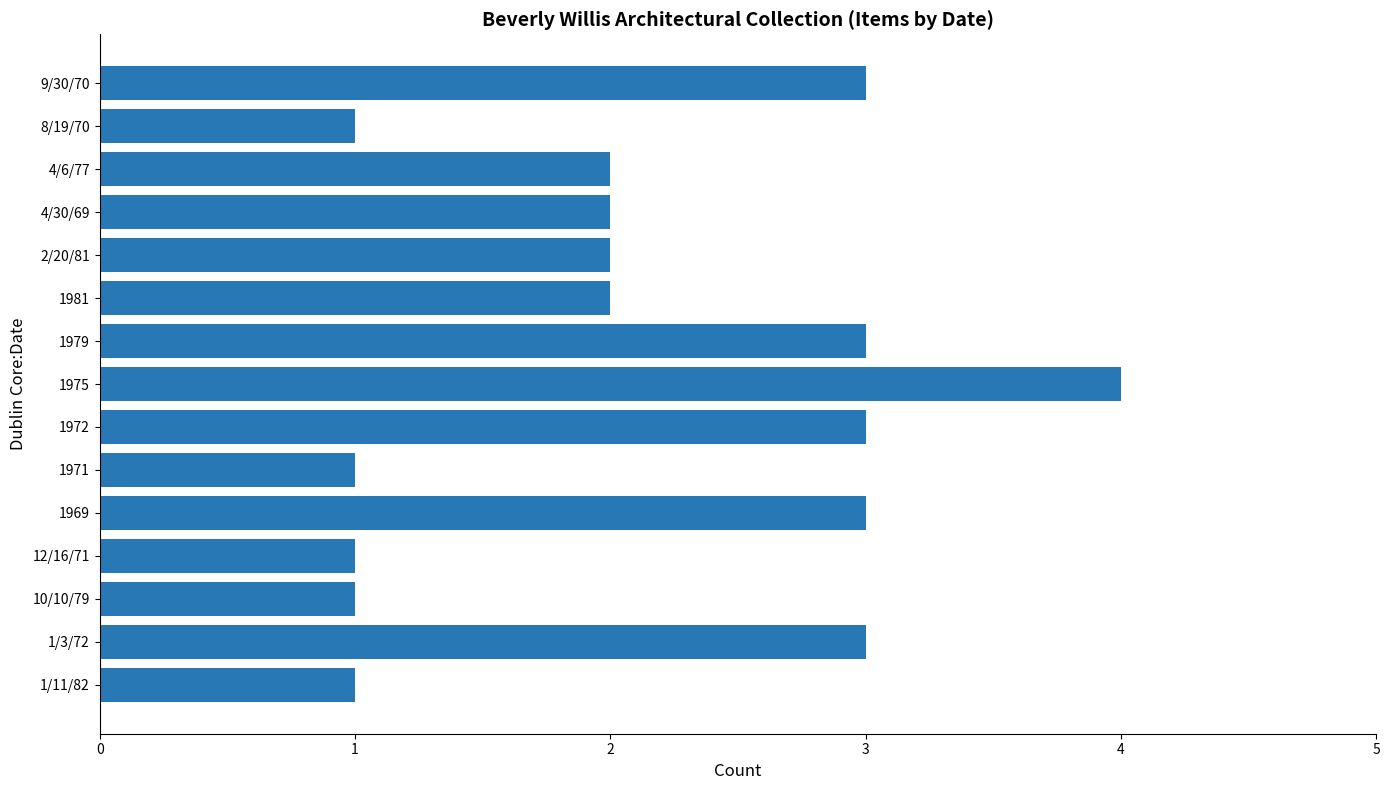

Count the number of data series in this chart.

1